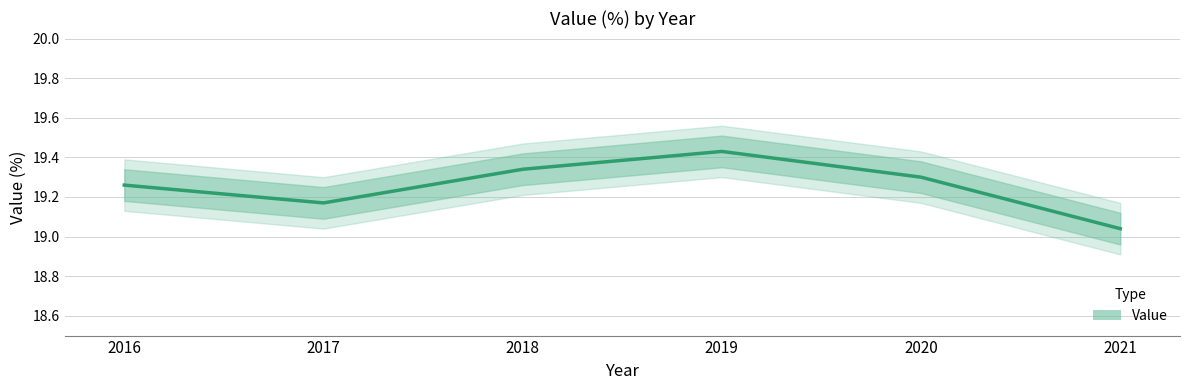

Is this an area chart (filled region under the line)?

No